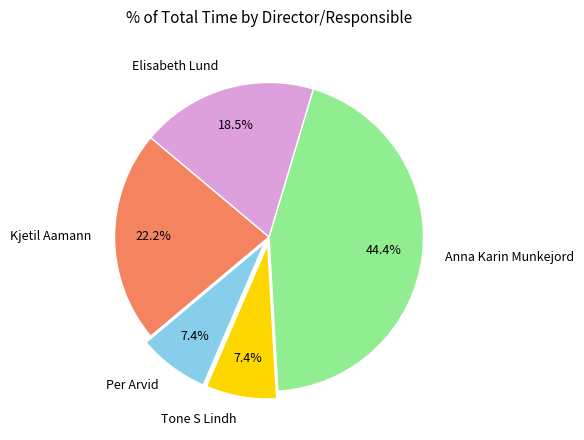

Approximately how many times larger is the value at Elisabeth Lund compared to Tone S Lindh?

2.5